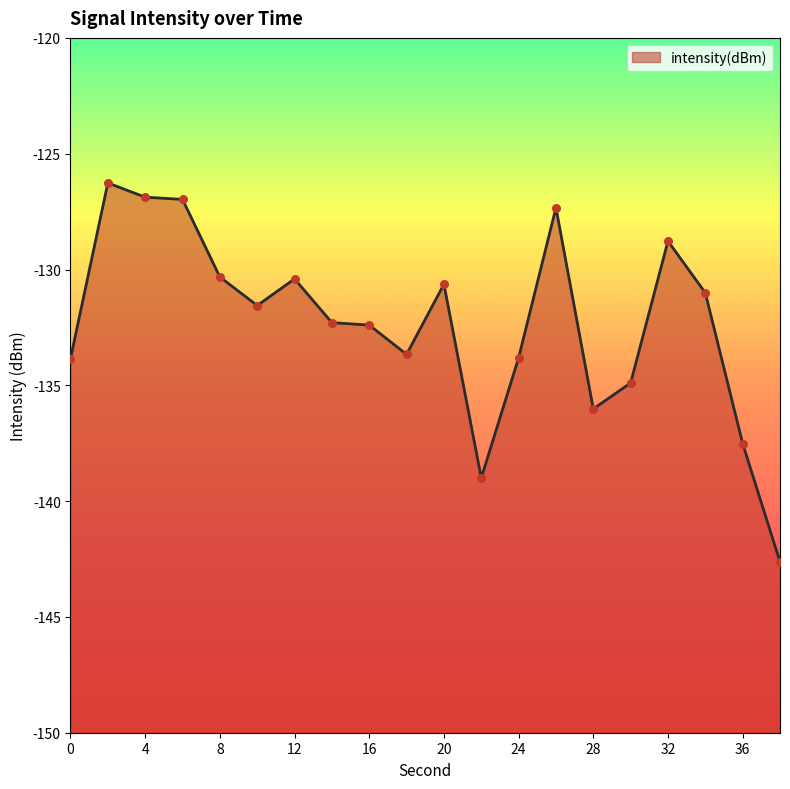

What is the change in value from 10 to 12?

+1.1